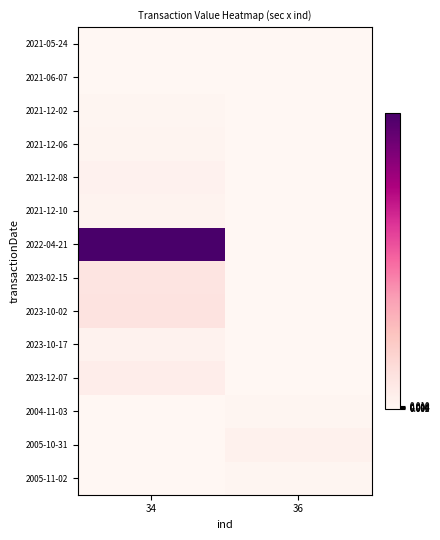

Which series has the widest spread of values?

2022-04-21